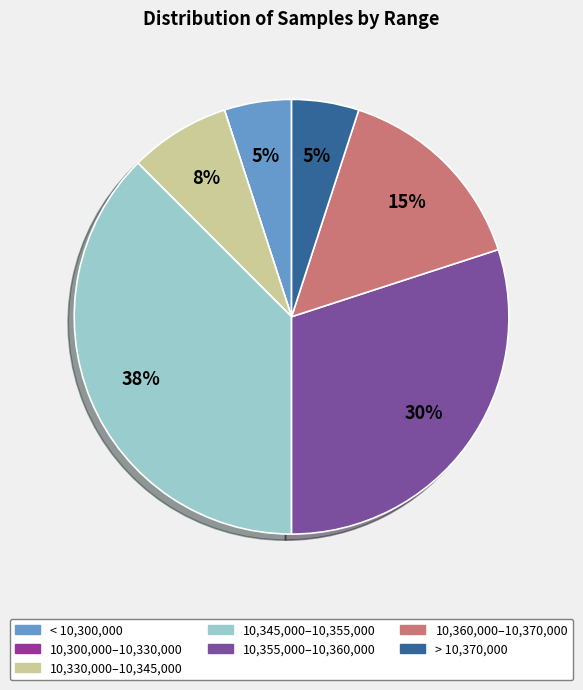

To the nearest percent, what is the average slice percentage?

14%